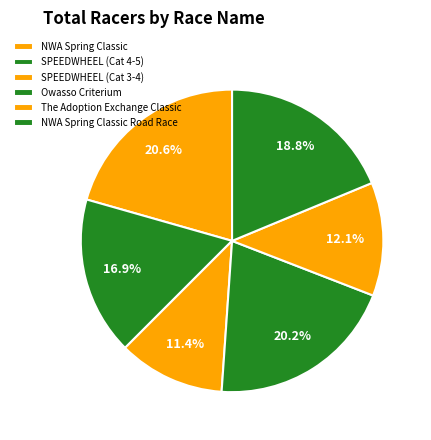

What is the ratio of the value at NWA Spring Classic Road Race to the value at The Adoption Exchange Classic?

1.5